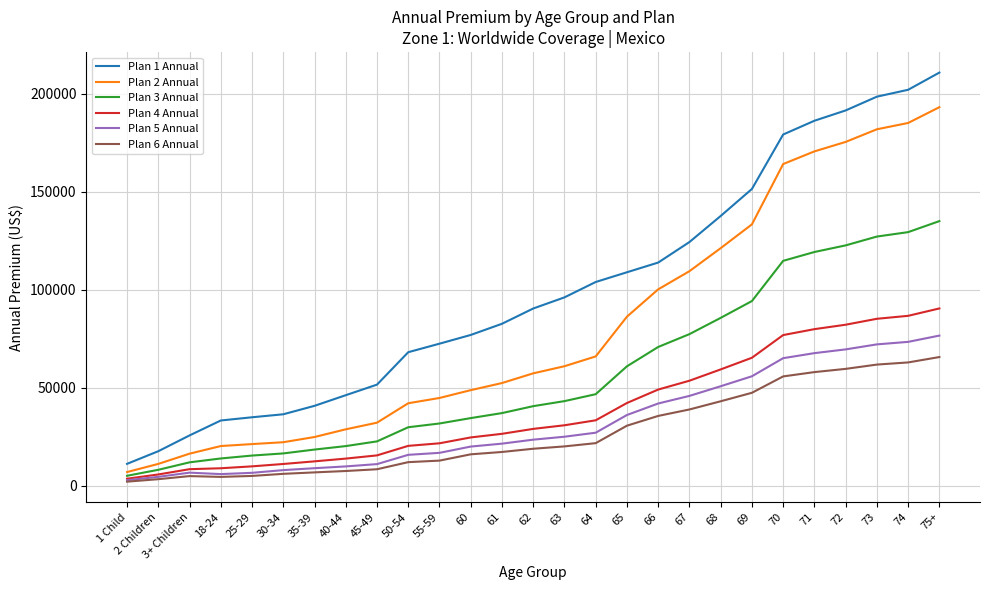

True or false: Plan 6 Annual and Plan 1 Annual cross at least once.

False